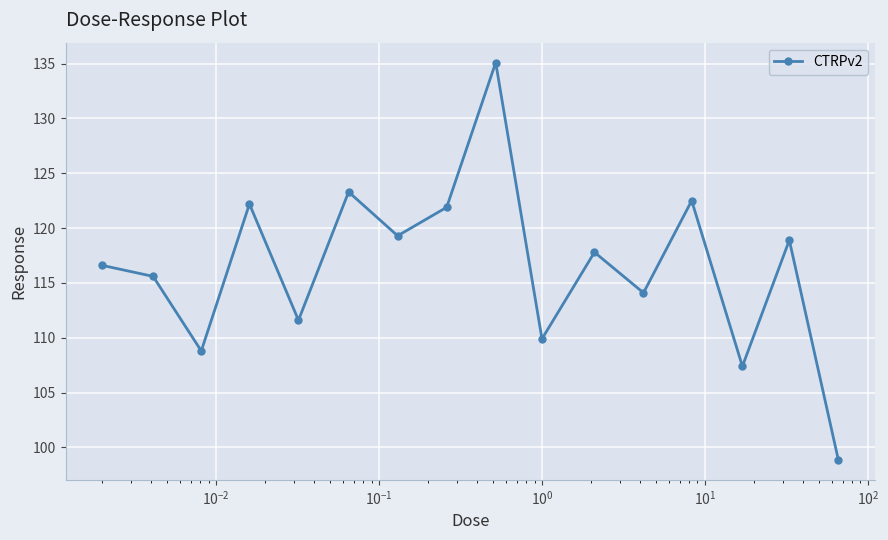

What is the difference between the maximum and minimum values?

36.2